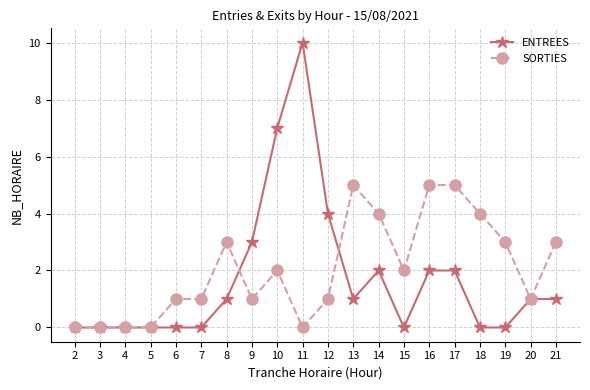

True or false: ENTREES has a value of 4 at 12.

True